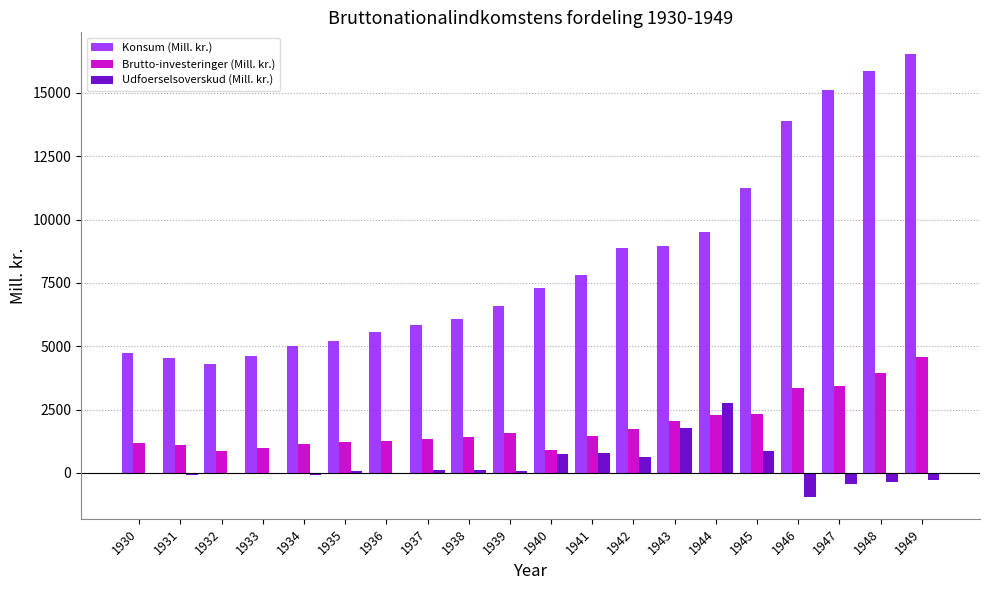

At which label is Brutto-investeringer (Mill. kr.) closest to 2713?

1945